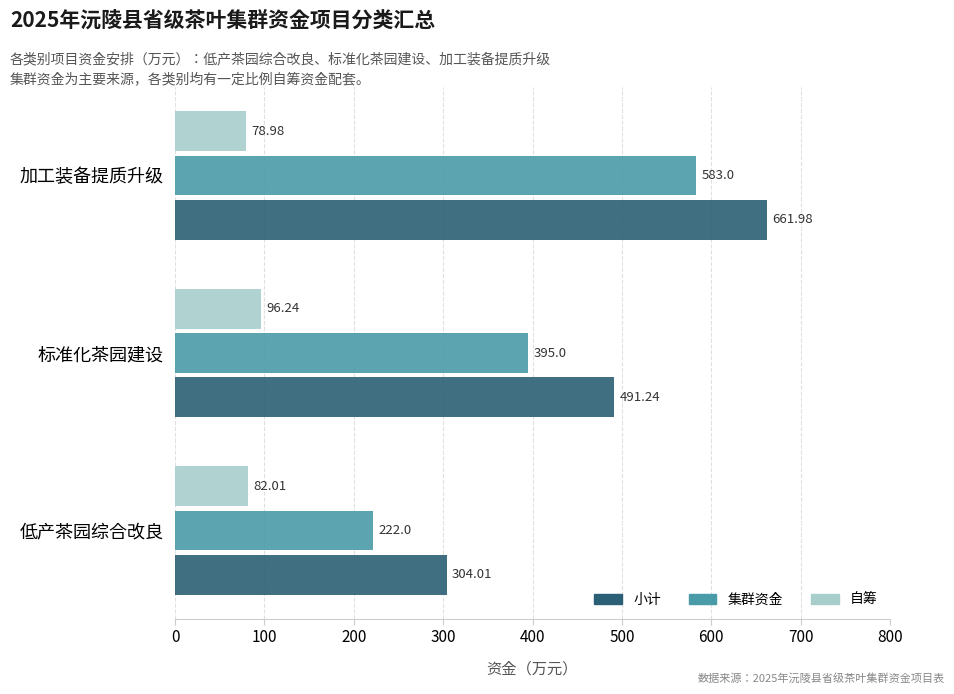

At which label does 自筹 reach its minimum?

加工装备提质升级